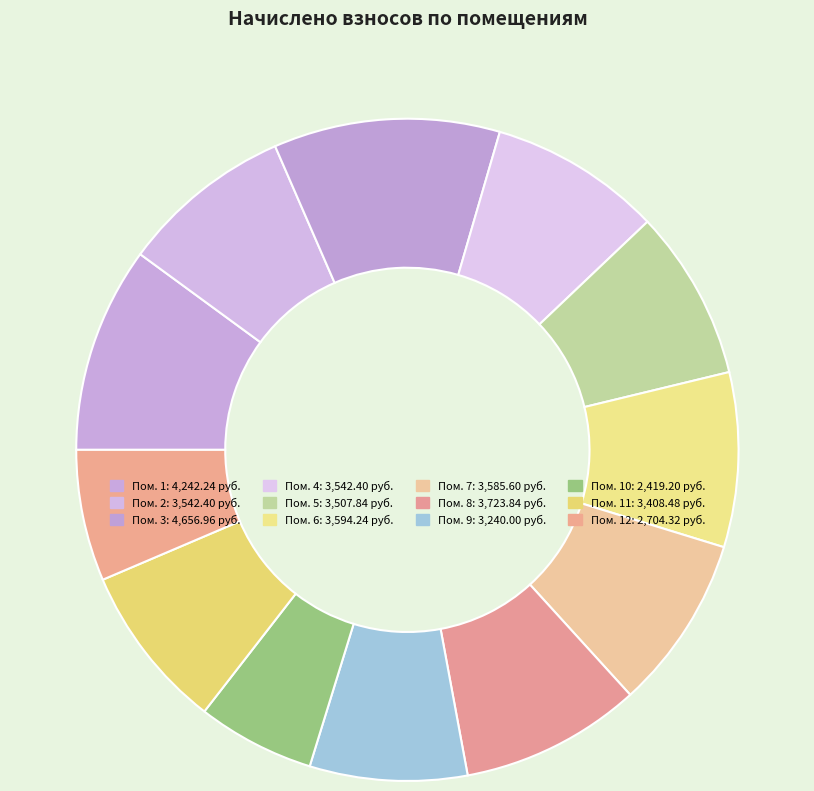

How many segments does this pie chart have?

12